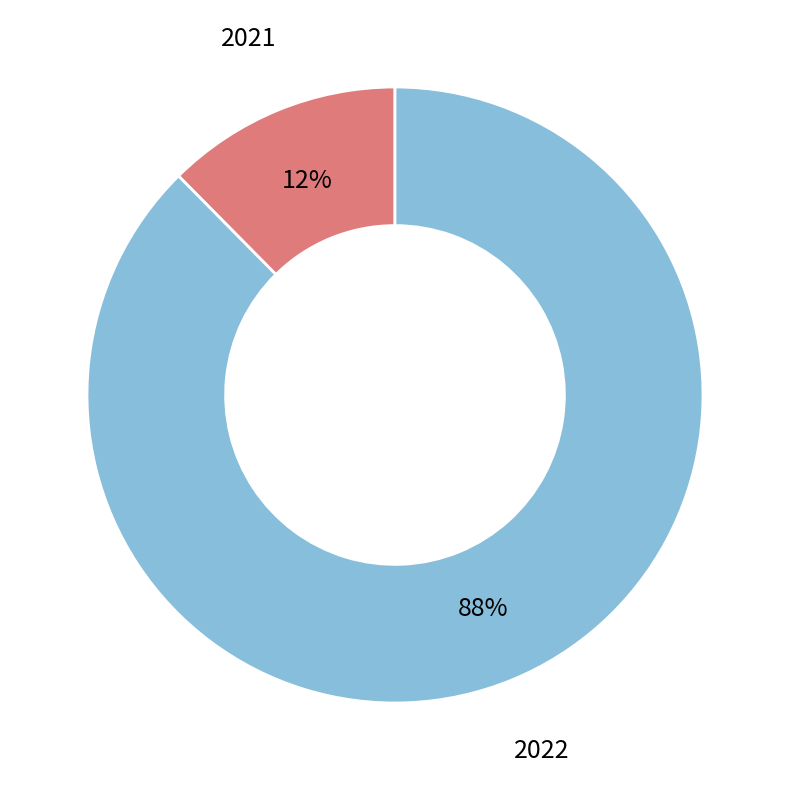

Is there a majority slice in this chart?

Yes